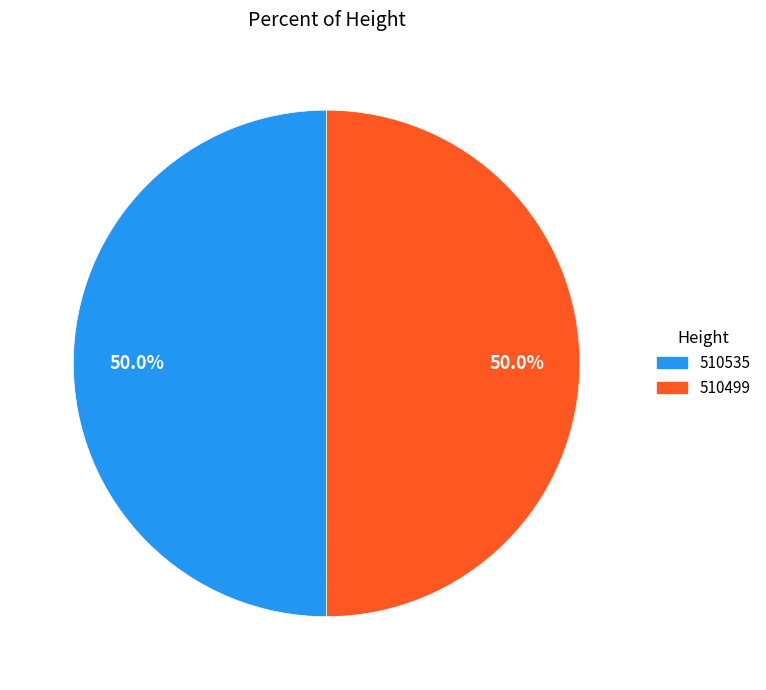

Combined, what portion of the pie is 510535 and 510499?

100.0%